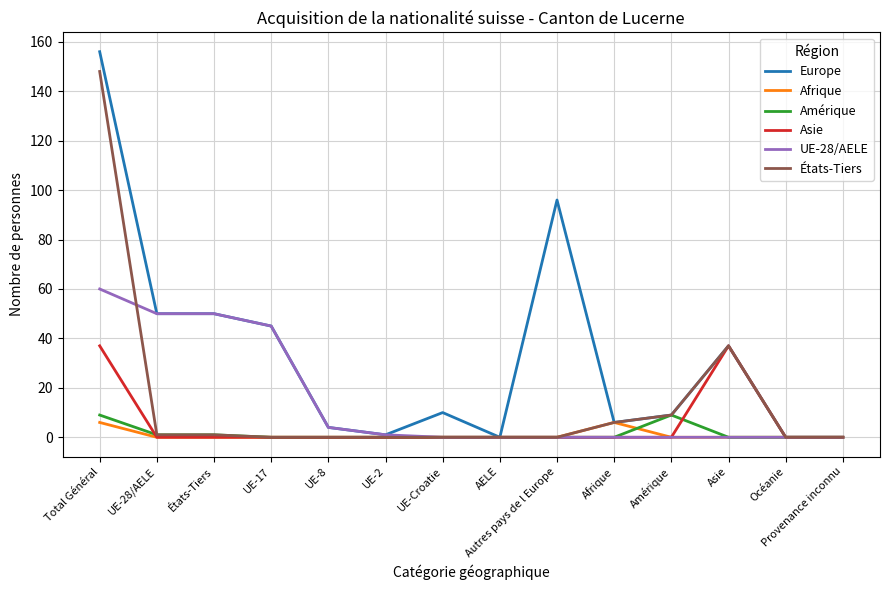

List the series in order of their peak value, highest first.

Europe, États-Tiers, UE-28/AELE, Asie, Amérique, Afrique